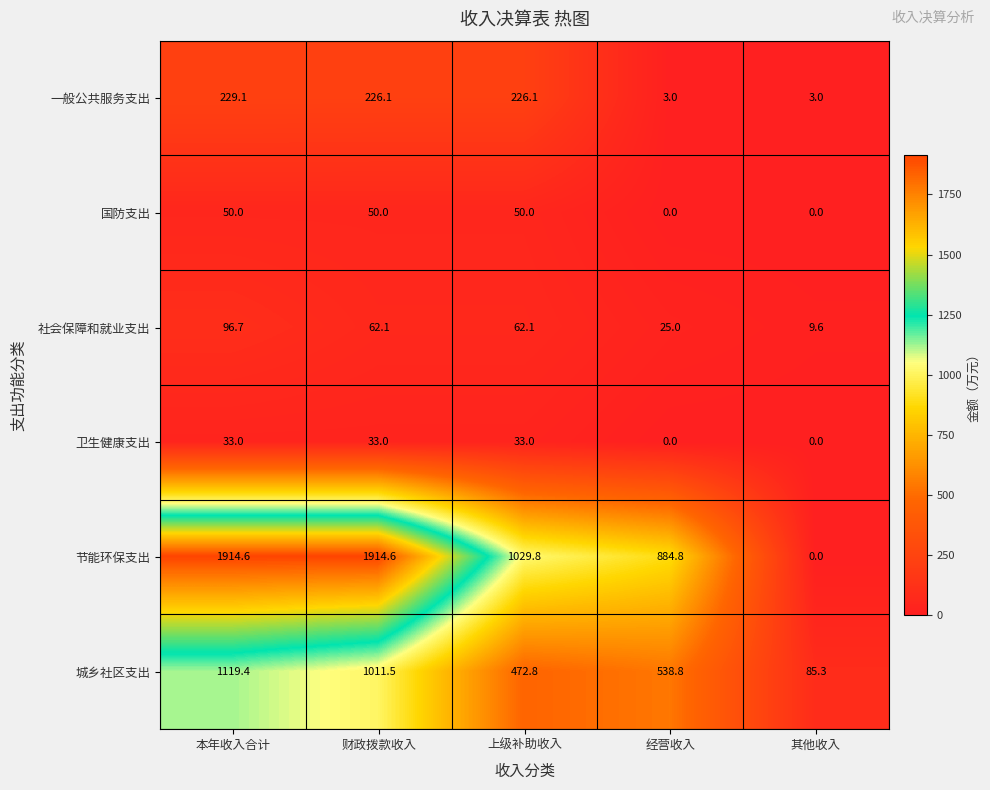

Which series has the largest total across all categories?

节能环保支出